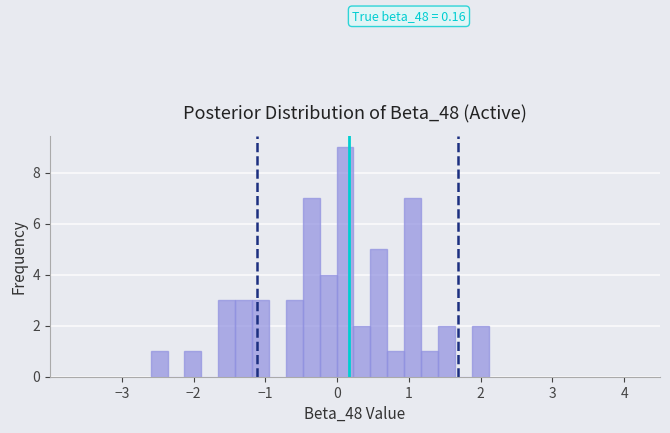

Around what value on the x-axis is the tallest bar? Give the approximate position of its centre, as read against the axis.

0.1